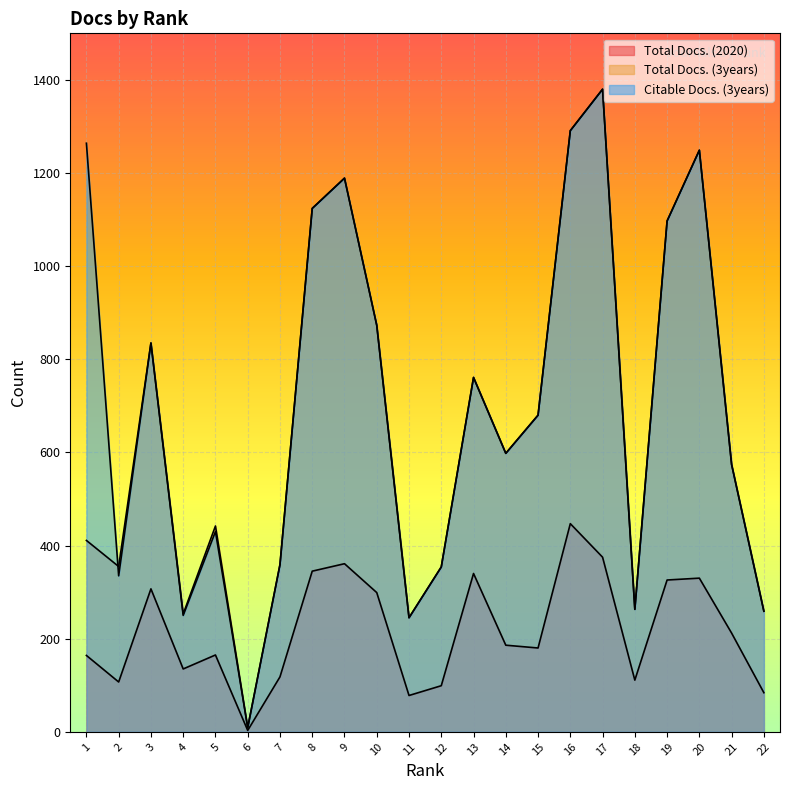

True or false: Total Docs. (3years) has a value of 362 at 22.

False